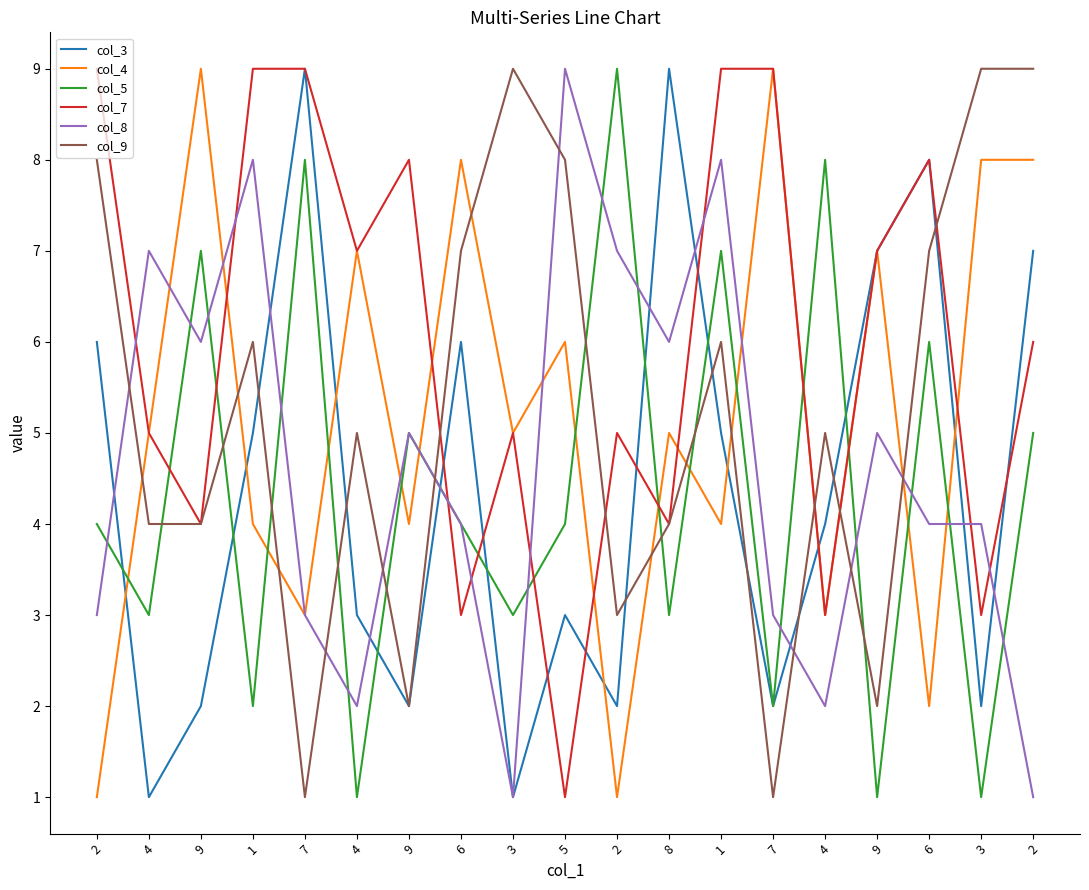

What is the label of the 9th point from the left?

3